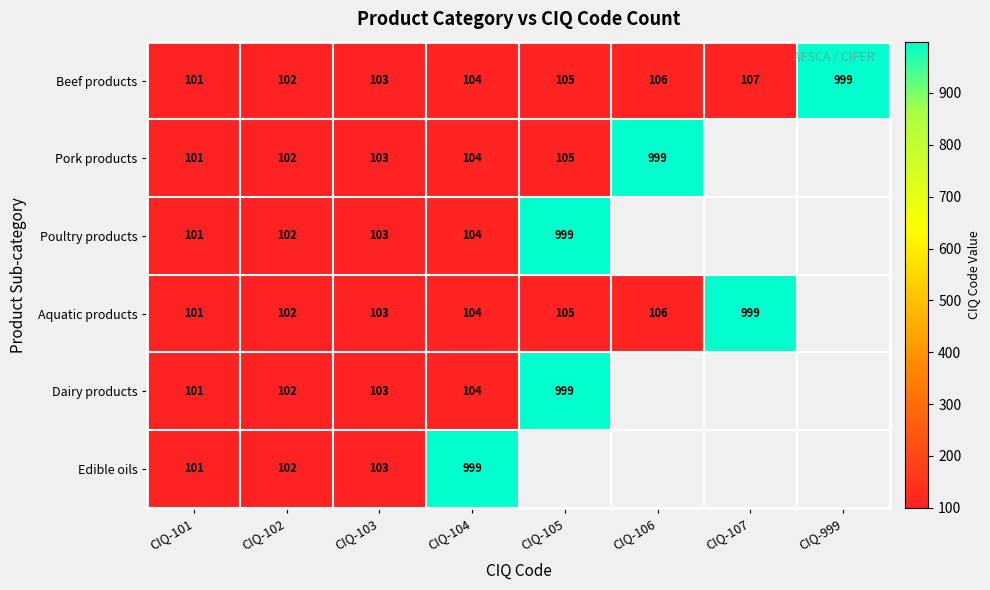

What is the difference between the highest and lowest values at CIQ-107?

892.0